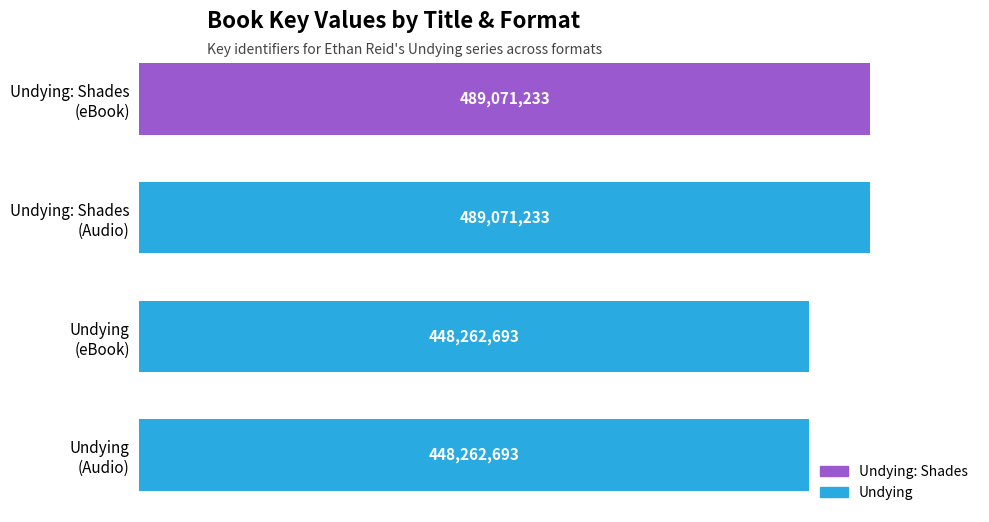

What is the difference between the second highest and minimum values?

40808540